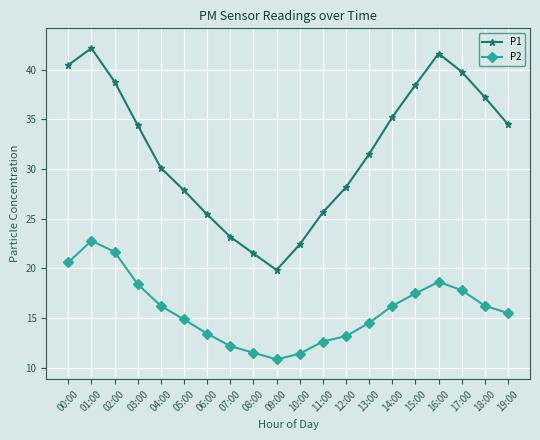

What is the value of the P2 point at the 5th from the left?

16.2